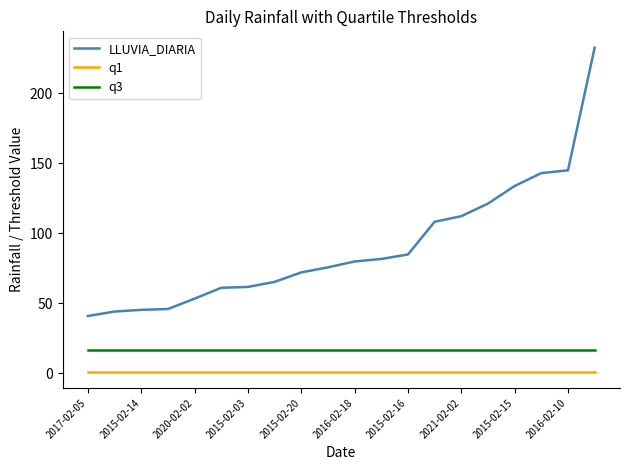

True or false: q3 and q1 intersect in this chart.

False